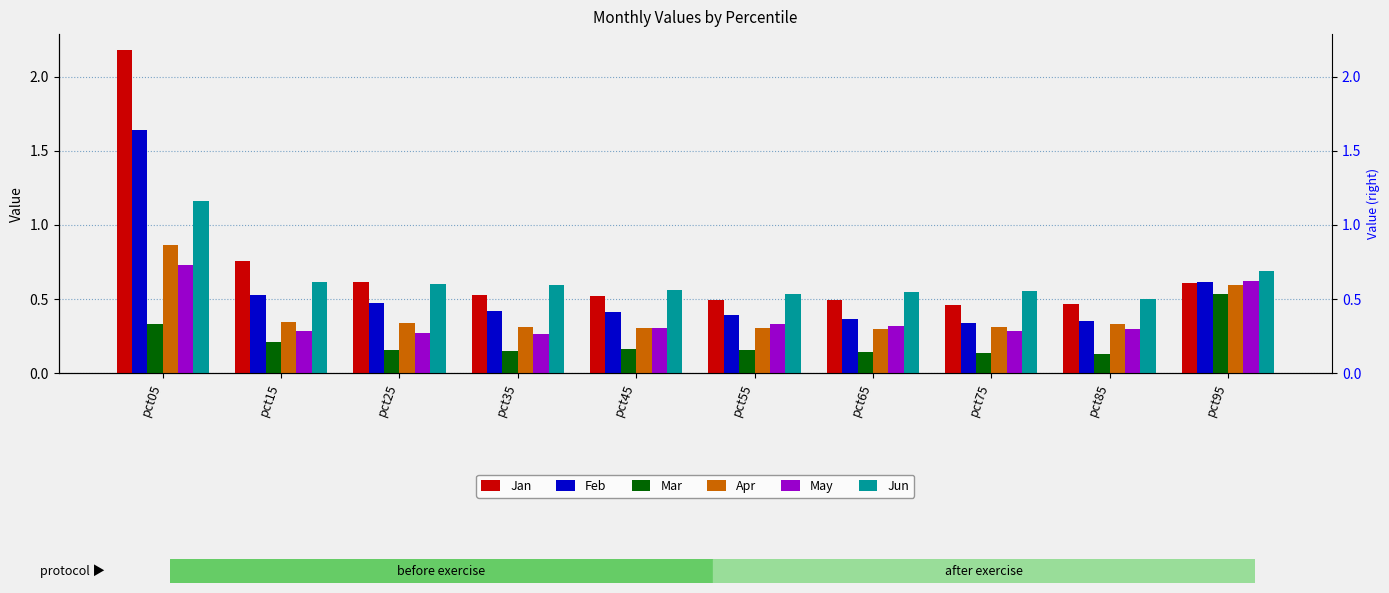

What is the sum of the Apr values at pct95 and pct45?

0.9